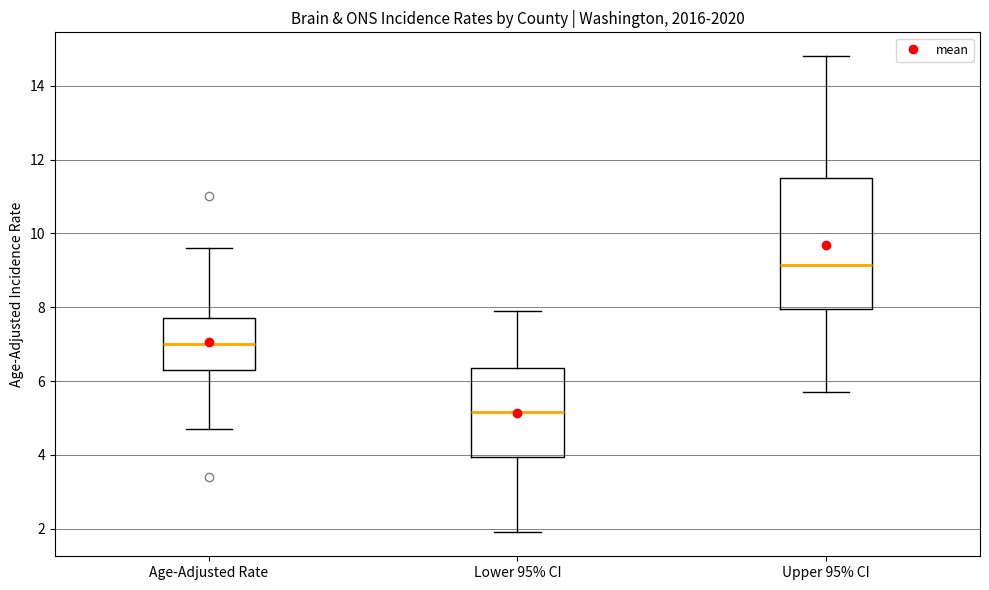

Which box has the highest median line?

Upper 95% CI